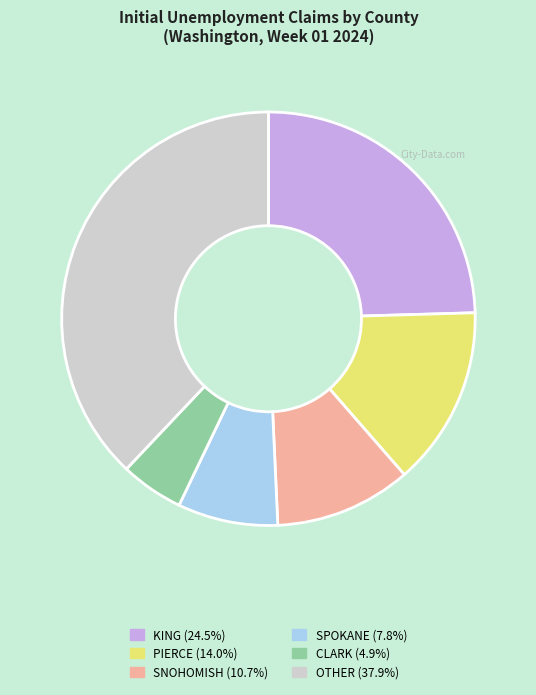

What is the ratio of the value at SNOHOMISH (10.7%) to the value at OTHER (37.9%)?

0.3